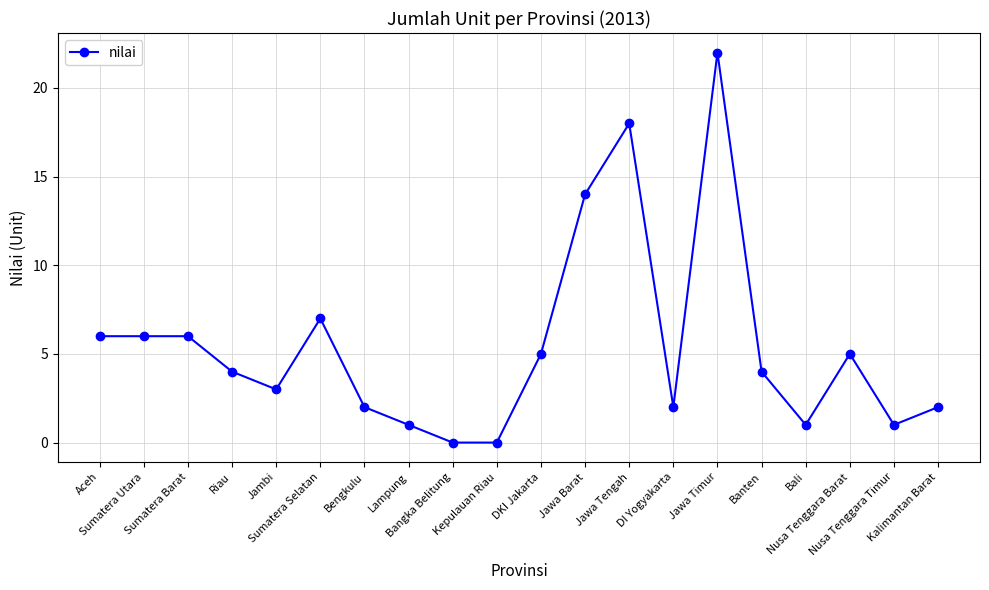

Reading right to left, list all the values displayed in this chart.

2	1	5	1	4	22	2	18	14	5	0	0	1	2	7	3	4	6	6	6